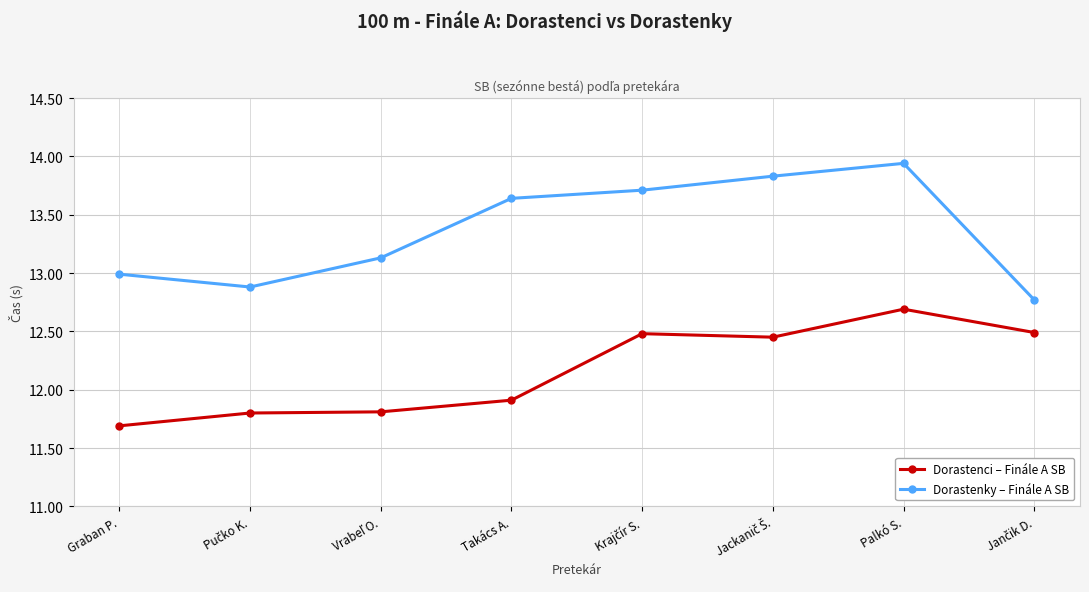

What is the value of the Dorastenci – Finále A SB point at the 8th from the left?

12.5